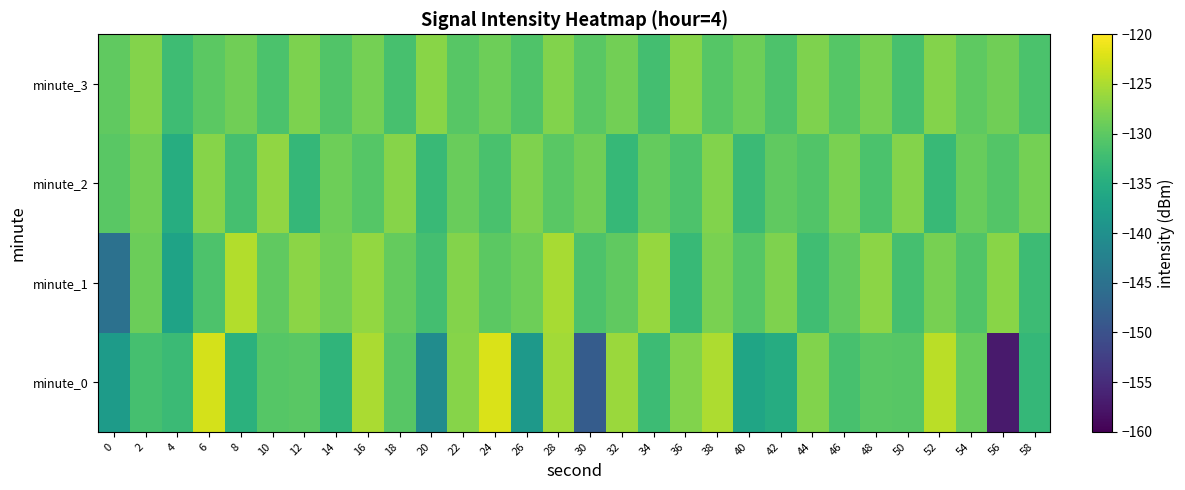

Which series changed the most between 14 and 52?

minute_0